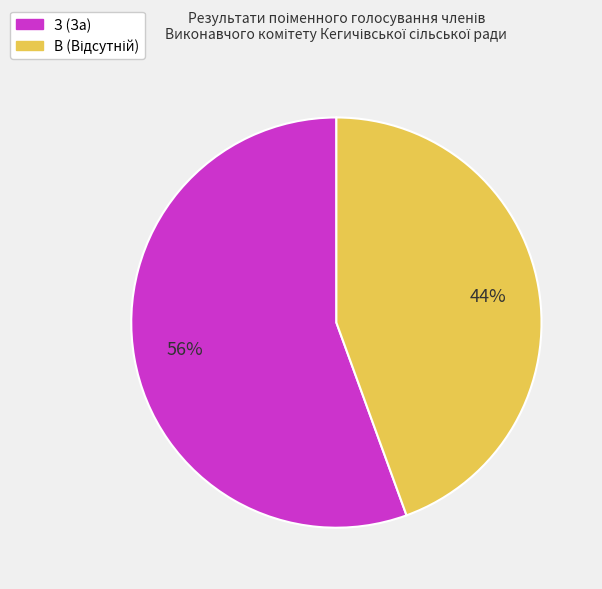

How many slices are in this pie chart?

2